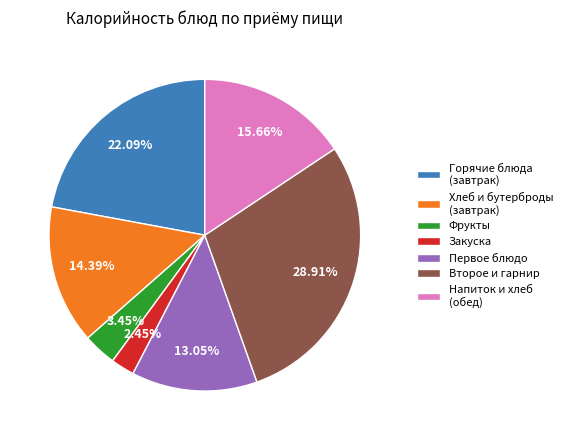

Does Горячие блюда (завтрак) account for over 50% of the chart?

No